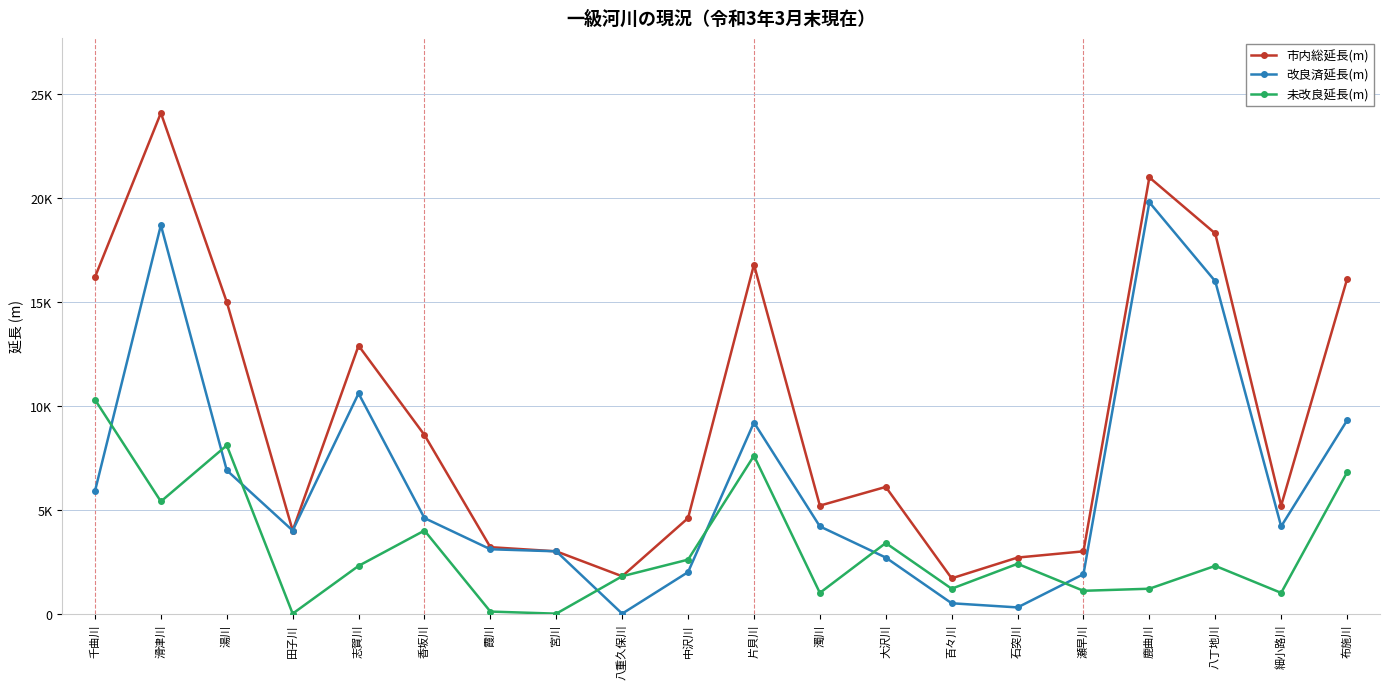

What is the difference between the 未改良延長(m) values at 中沢川 and 瀬早川?

1500